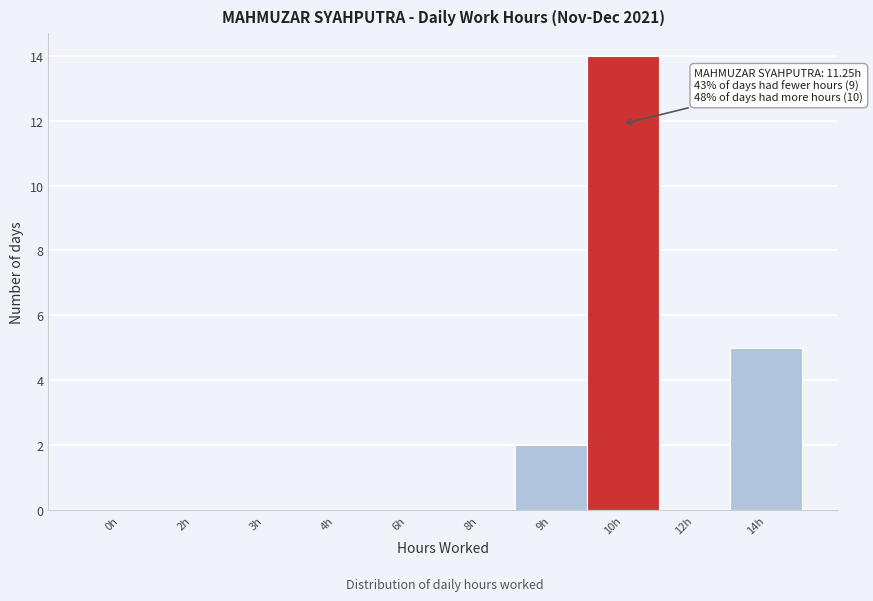

Reading left to right, extract all data points from this chart.

0h=0	2h=0	3h=0	4h=0	6h=0	8h=0	9h=2	10h=14	12h=0	14h=5